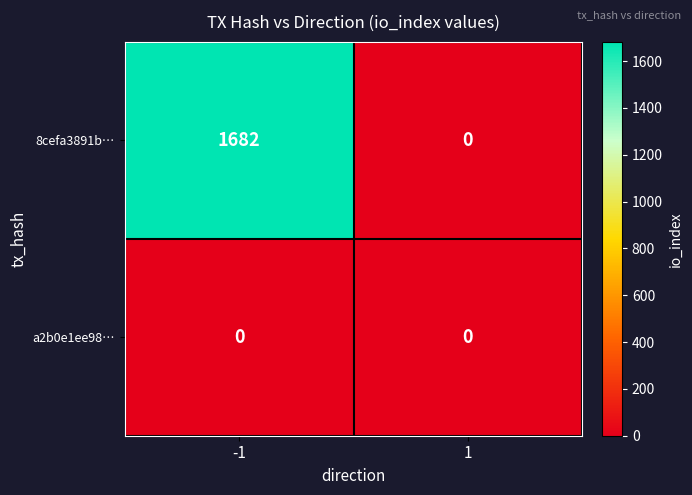

Reading right to left, extract all data points from this chart.

8cefa3891b…: 1=0	-1=1682
a2b0e1ee98…: 1=0	-1=0